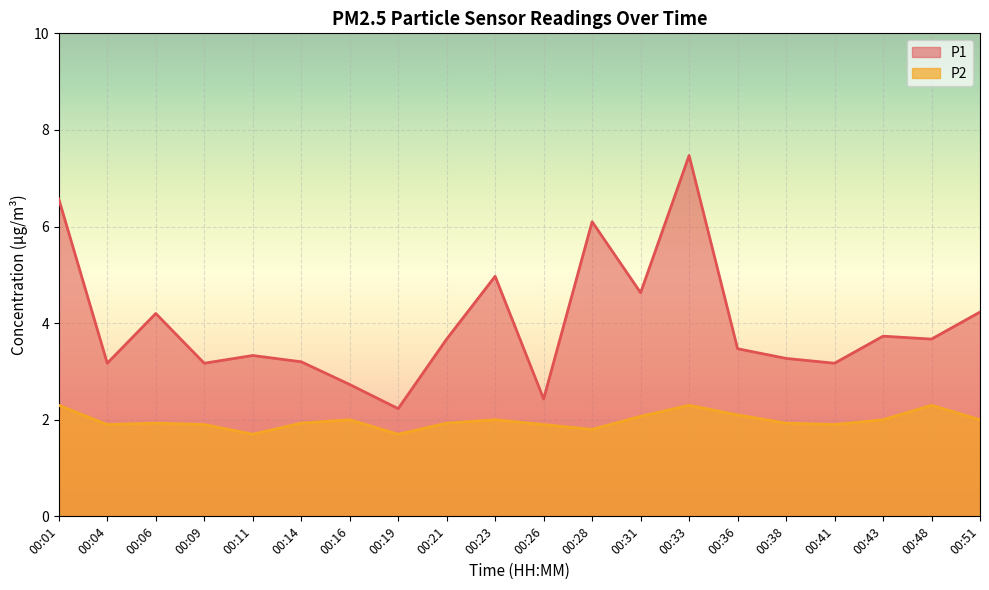

Reading right to left, list all the values displayed in this chart.

P1: 4.2	3.7	3.7	3.2	3.3	3.5	7.5	4.6	6.1	2.4	5.0	3.7	2.2	2.7	3.2	3.3	3.2	4.2	3.2	6.6
P2: 2.0	2.3	2.0	1.9	1.9	2.1	2.3	2.1	1.8	1.9	2.0	1.9	1.7	2.0	1.9	1.7	1.9	1.9	1.9	2.3